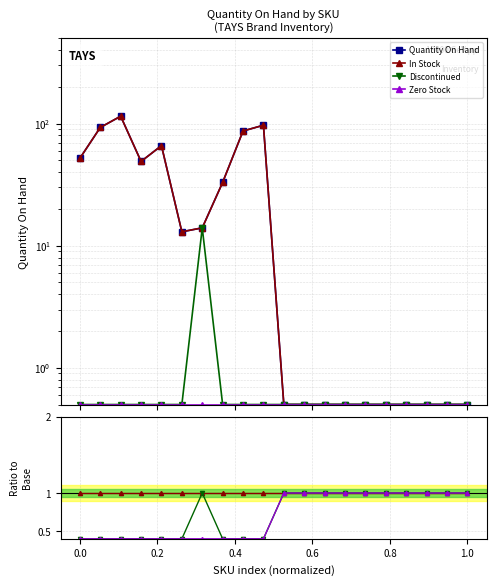

Is this an area chart (filled region under the line)?

No